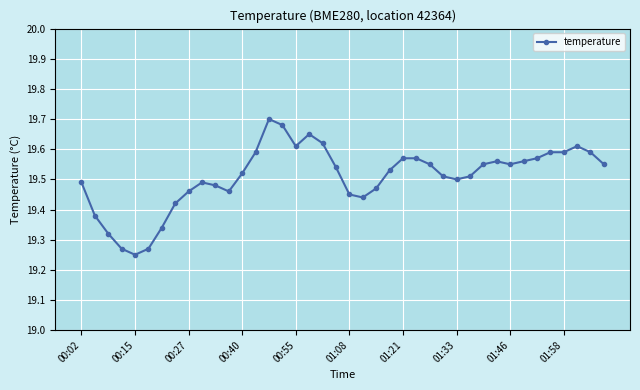

How many values are between 19 and 20?

40